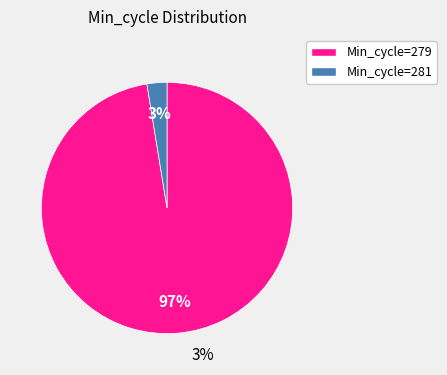

What is the smallest slice in the pie chart?

Min_cycle=281